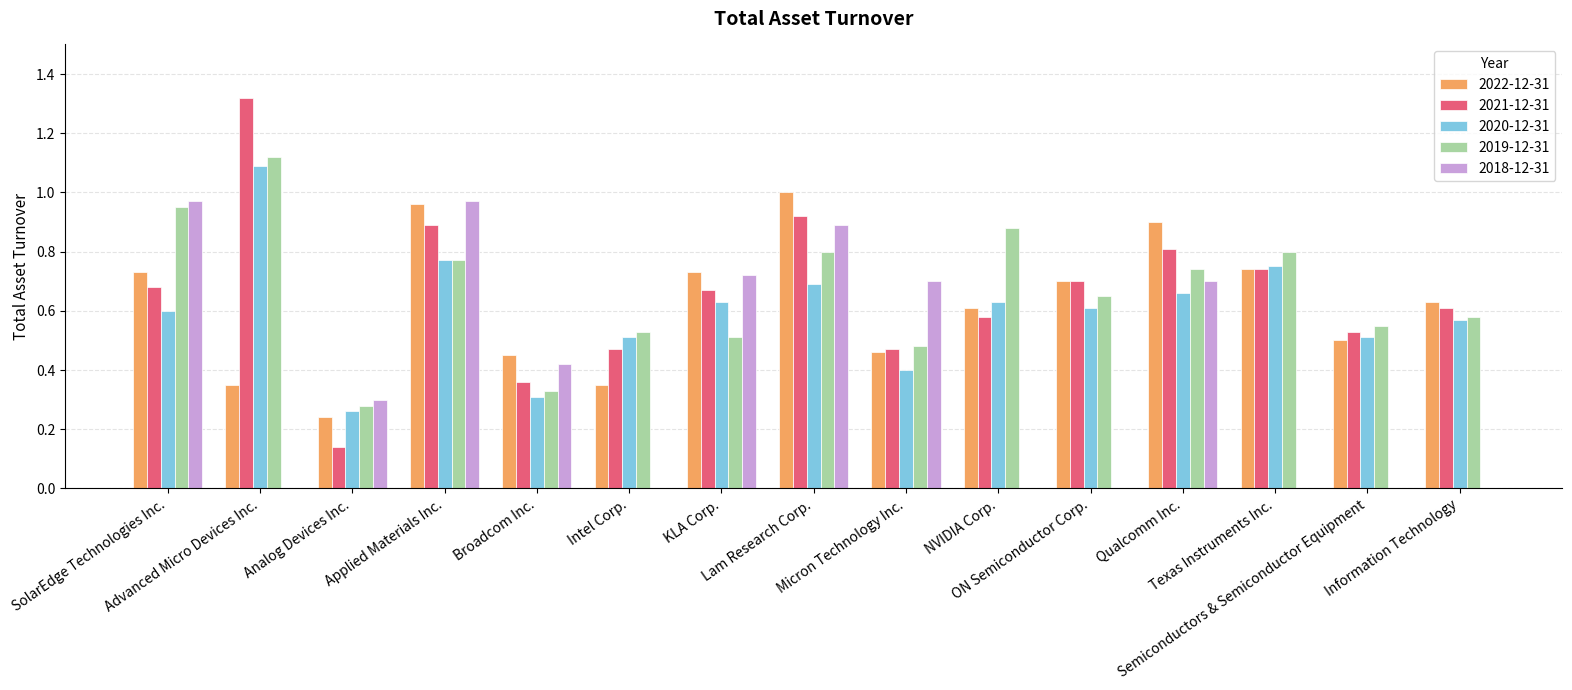

How many groups of bars are there?

15